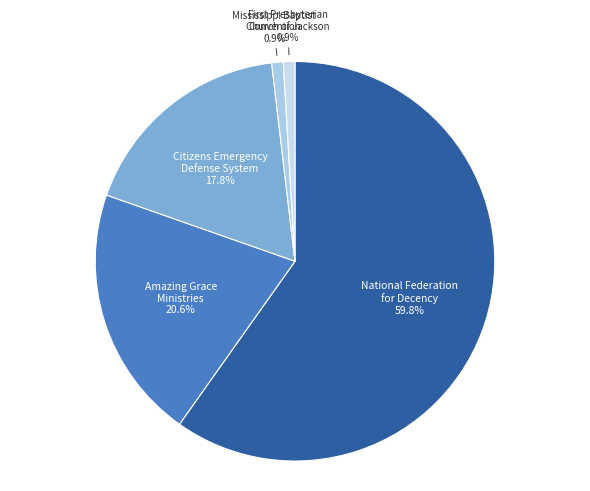

Is there a majority slice in this chart?

Yes